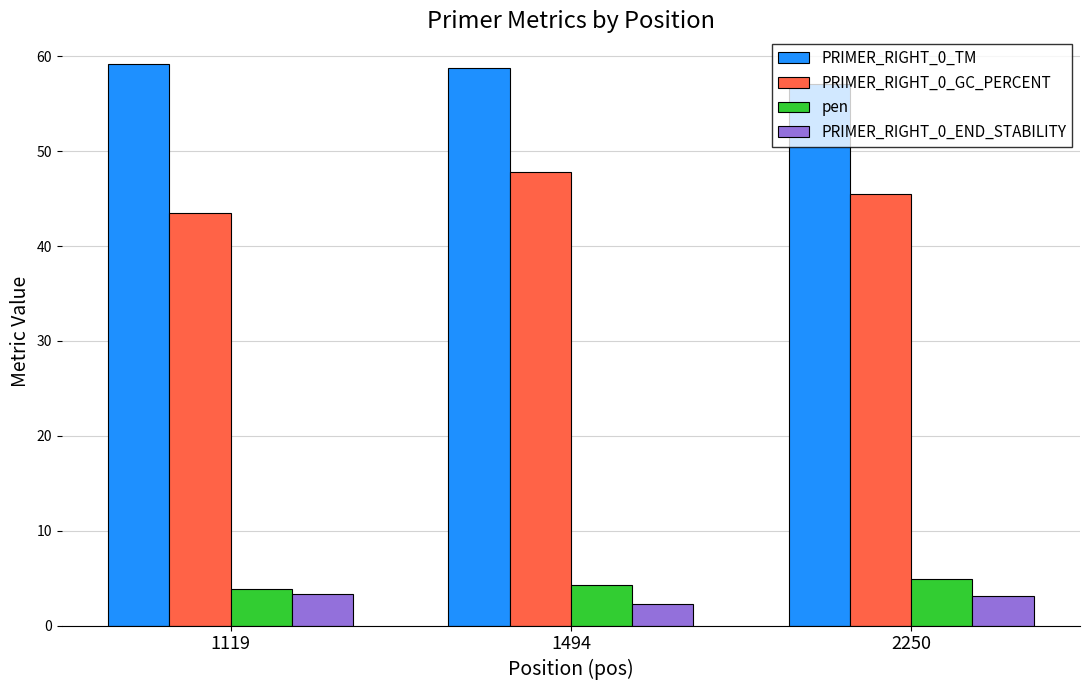

Reading left to right, list all the values displayed in this chart.

PRIMER_RIGHT_0_TM: 59.2	58.8	57.1
PRIMER_RIGHT_0_GC_PERCENT: 43.5	47.8	45.5
pen: 3.8	4.2	4.9
PRIMER_RIGHT_0_END_STABILITY: 3.4	2.2	3.1